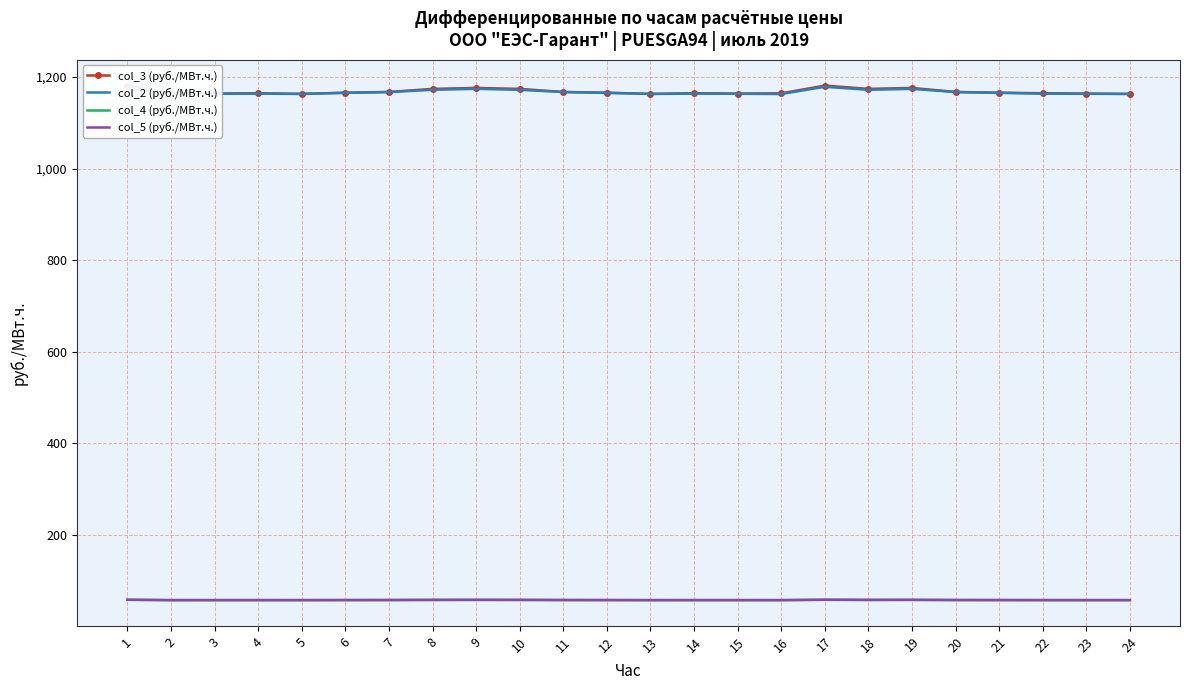

True or false: col_2 (руб./МВт.ч.) and col_3 (руб./МВт.ч.) cross at least once.

False